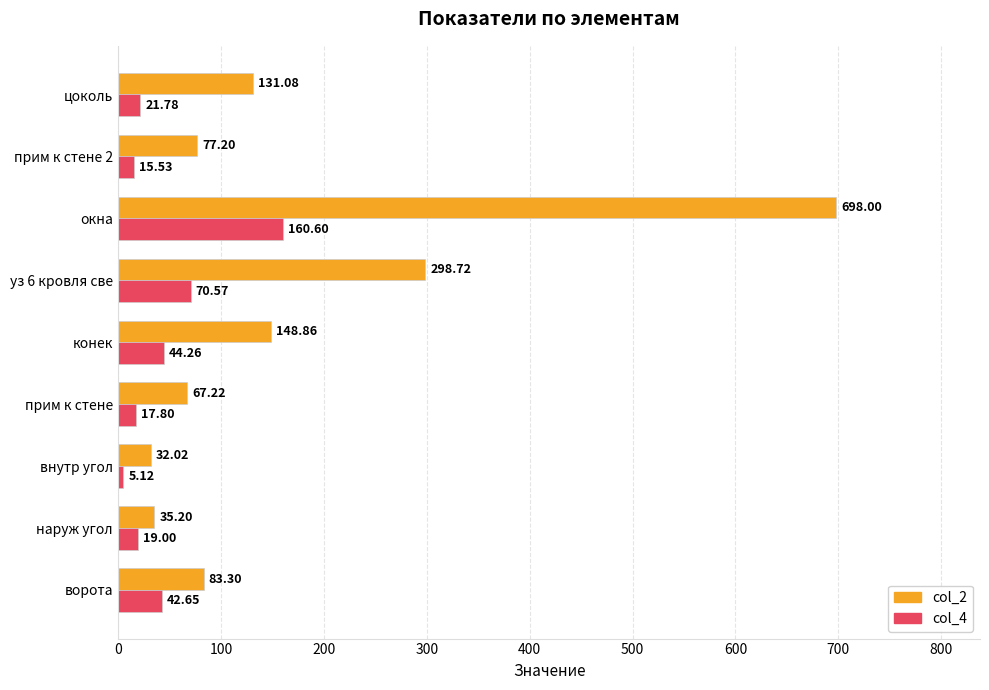

List the series in order of their peak value, lowest first.

col_4, col_2